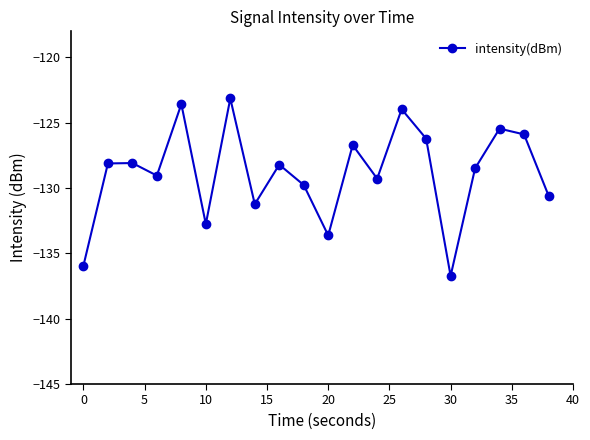

What is the value of the 12th point from the left?

-126.7